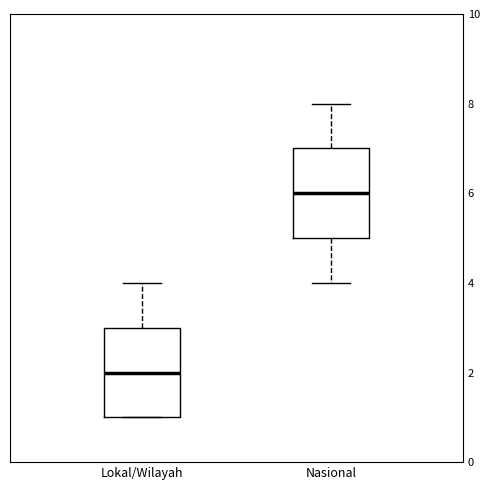

Which box's median line is the highest?

Nasional